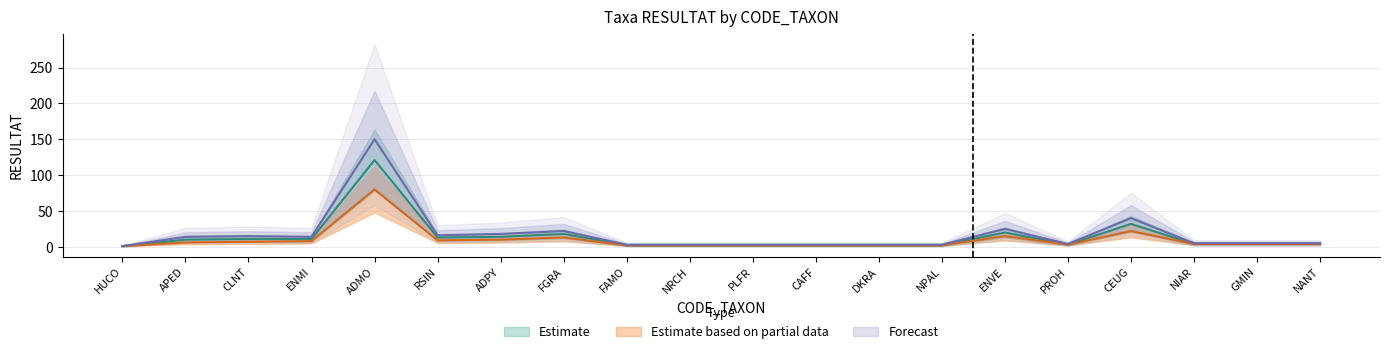

True or false: Estimate has more than 0 points higher than both neighbors.

True